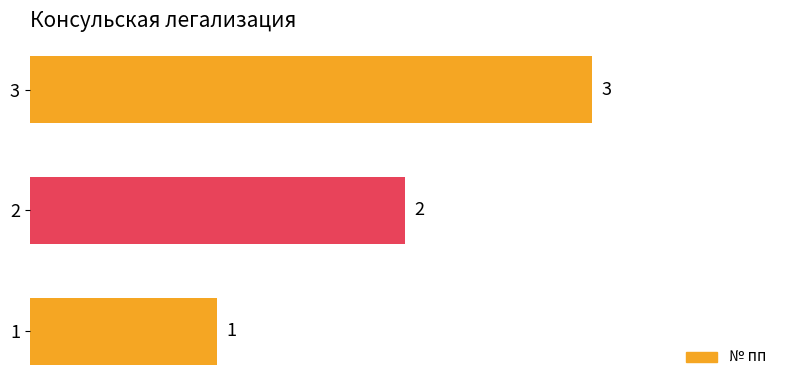

Between 3 and 1, which is larger?

3